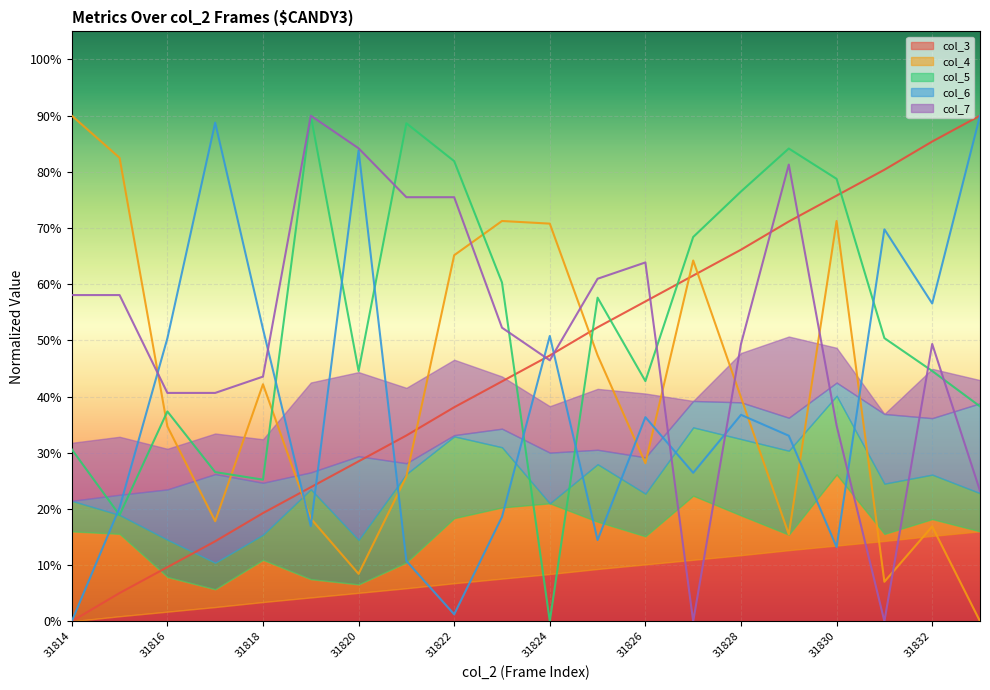

True or false: col_5 has more than 2 points higher than both neighbors.

True